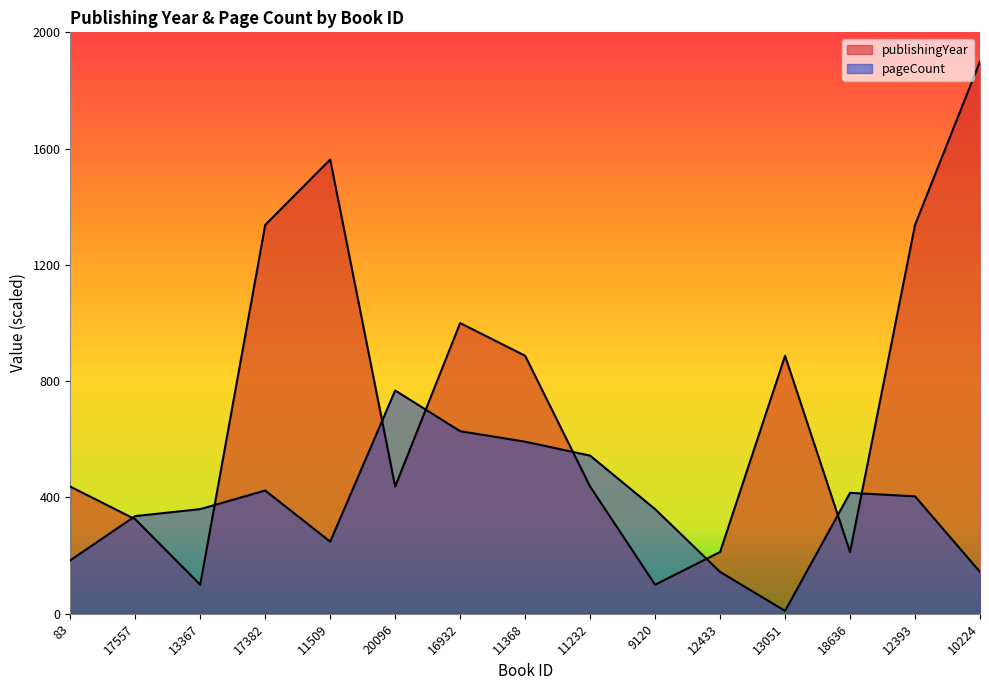

What is the maximum value for publishingYear?

1900.0